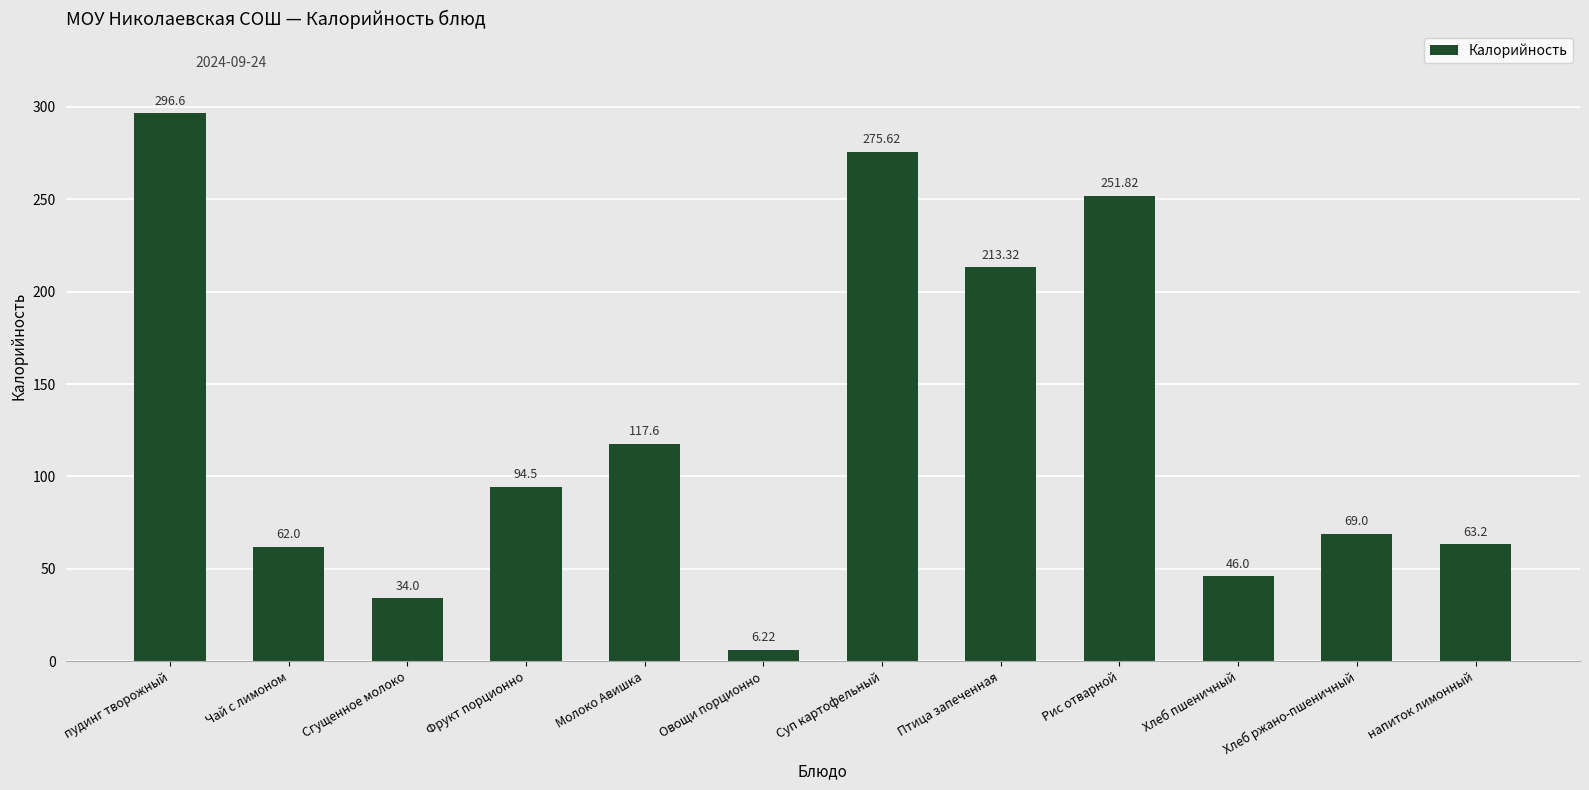

What position from the left is Хлеб ржано-пшеничный?

11